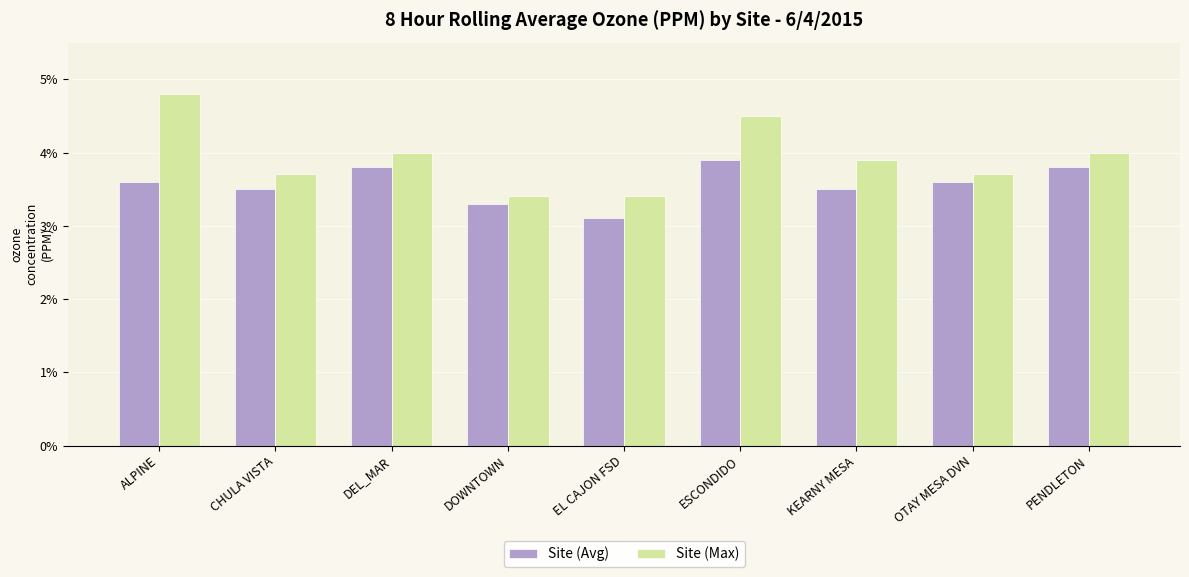

Between DOWNTOWN and ESCONDIDO, which series saw the biggest shift?

Site (Max)